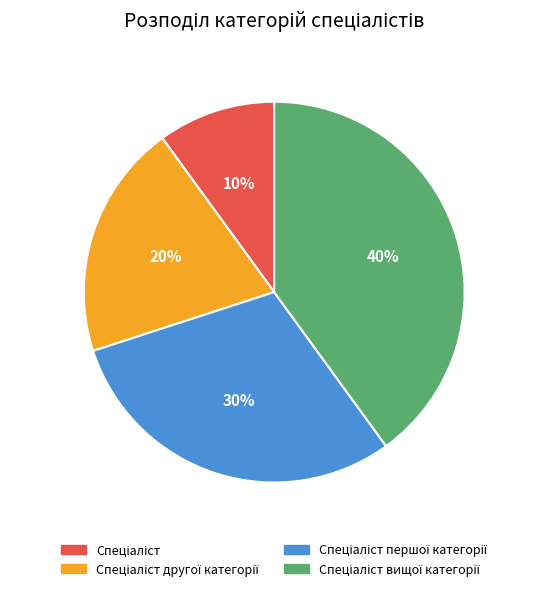

To the nearest percent, what is the difference between the largest and smallest slice percentages?

30%